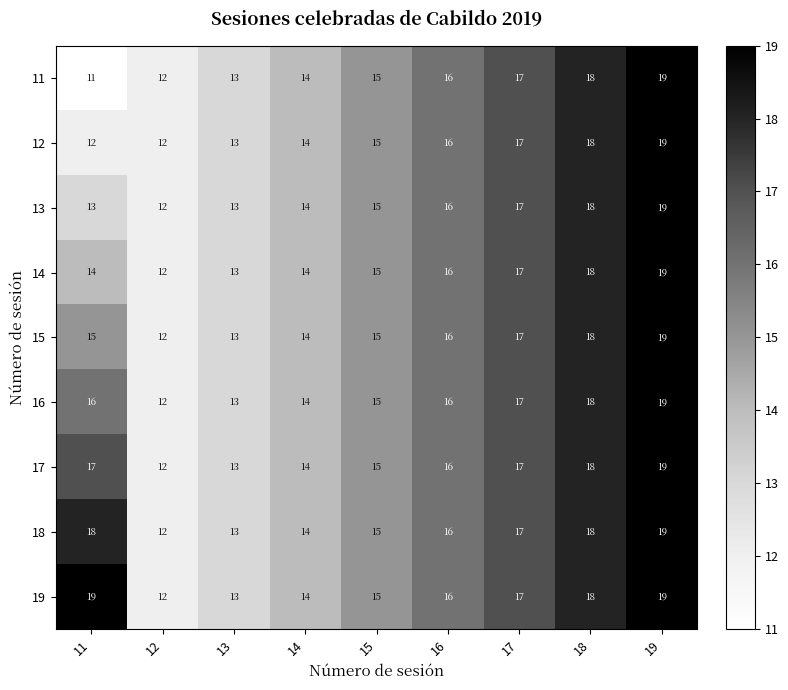

At which label does 17 reach its minimum?

12